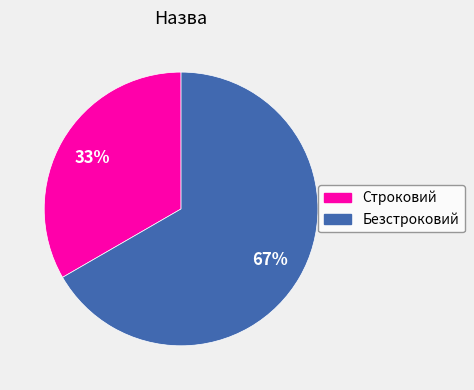

To the nearest percent, what is the combined percentage of Безстроковий and Строковий?

100%